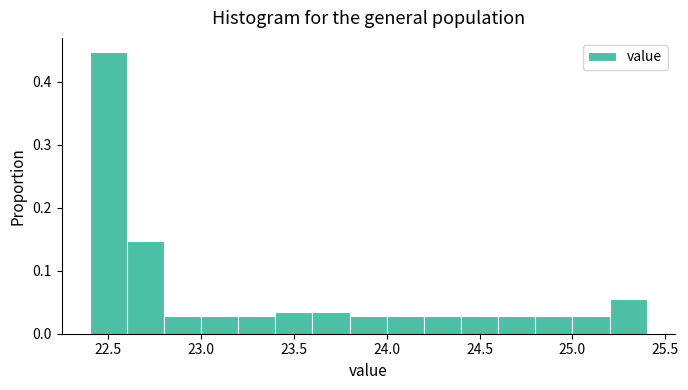

Reading left to right, list every bar in this chart as the range it spans on the x-axis followed by its height. The values are not printed on the chart, so give them approximately, as read against the axis.

22.4 to 22.6: 0.45
22.6 to 22.8: 0.15
22.8 to 23.0: 0.03
23.0 to 23.2: 0.03
23.2 to 23.4: 0.03
23.4 to 23.6: 0.03
23.6 to 23.8: 0.03
23.8 to 24.0: 0.03
24.0 to 24.2: 0.03
24.2 to 24.4: 0.03
24.4 to 24.6: 0.03
24.6 to 24.8: 0.03
24.8 to 25.0: 0.03
25.0 to 25.2: 0.03
25.2 to 25.4: 0.06